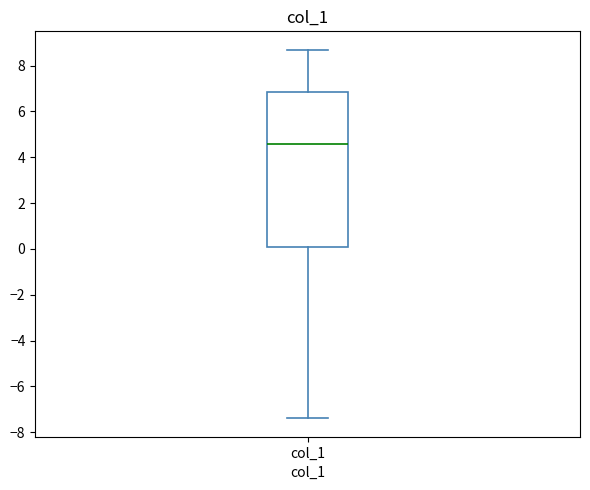

Read this box plot against the y-axis: the position of the median line, the range covered by the box, and the ends of both whiskers. The values are not printed on the chart, so give them approximately, as read against the axis.

median 4.6, box 0.0 to 6.8, whiskers -7.4 to 8.6